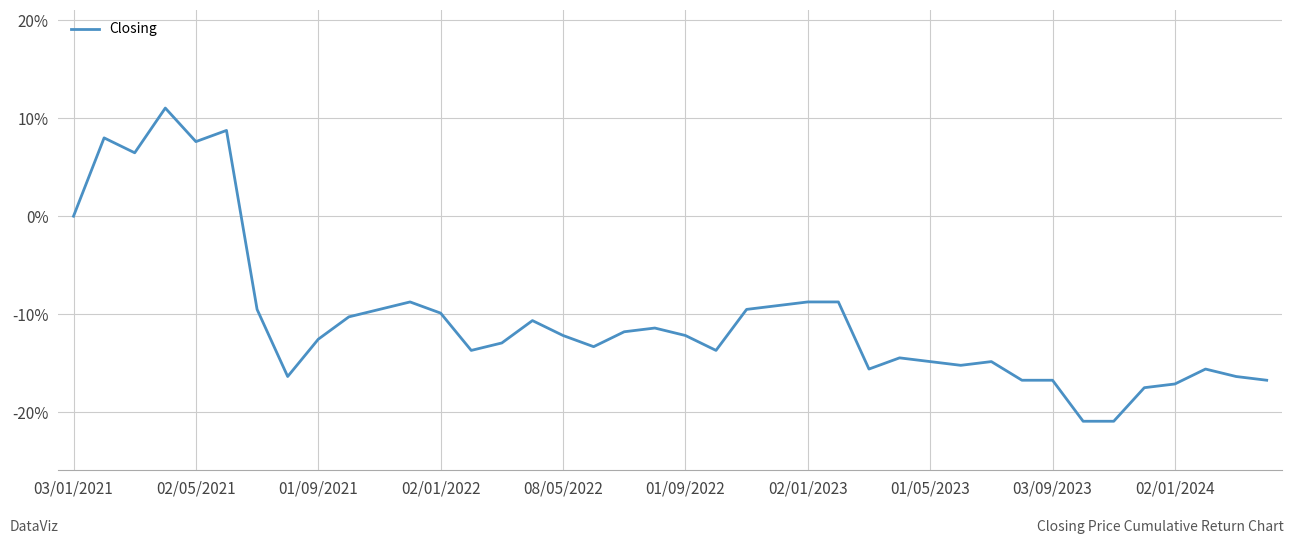

Reading left to right, extract all data points from this chart.

0.0	8.0	6.5	11.0	7.6	8.7	-9.5	-16.3	-12.5	-10.3	-9.5	-8.7	-9.9	-13.7	-12.9	-10.6	-12.2	-13.3	-11.8	-11.4	-12.2	-13.7	-9.5	-9.1	-8.7	-8.7	-15.6	-14.4	-14.8	-15.2	-14.8	-16.7	-16.7	-20.9	-20.9	-17.5	-17.1	-15.6	-16.3	-16.7